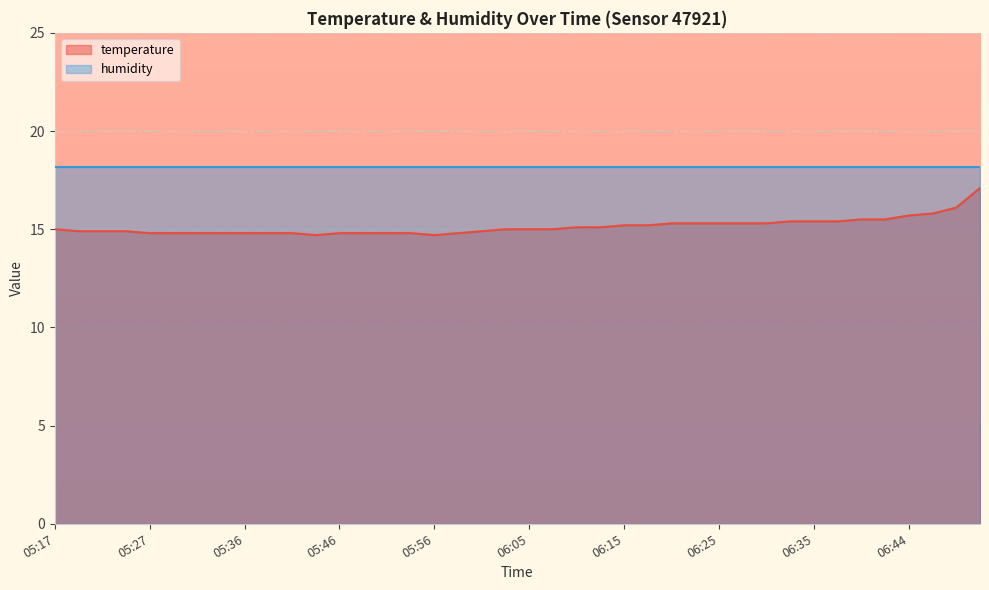

What is the sum of the values at 06:03 and 05:19?

29.9